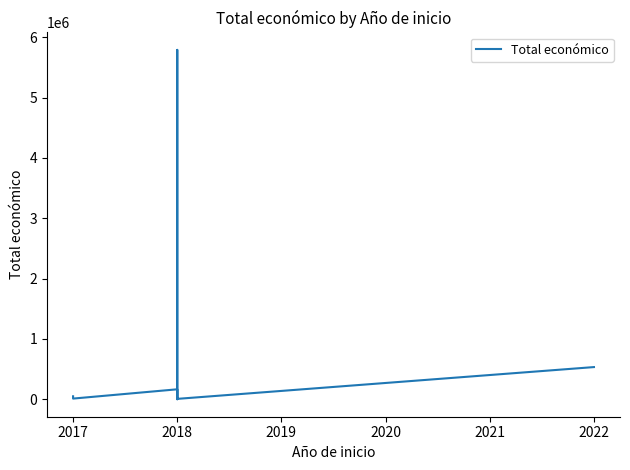

What is the sum of the values at 2017 and 2022?

544545